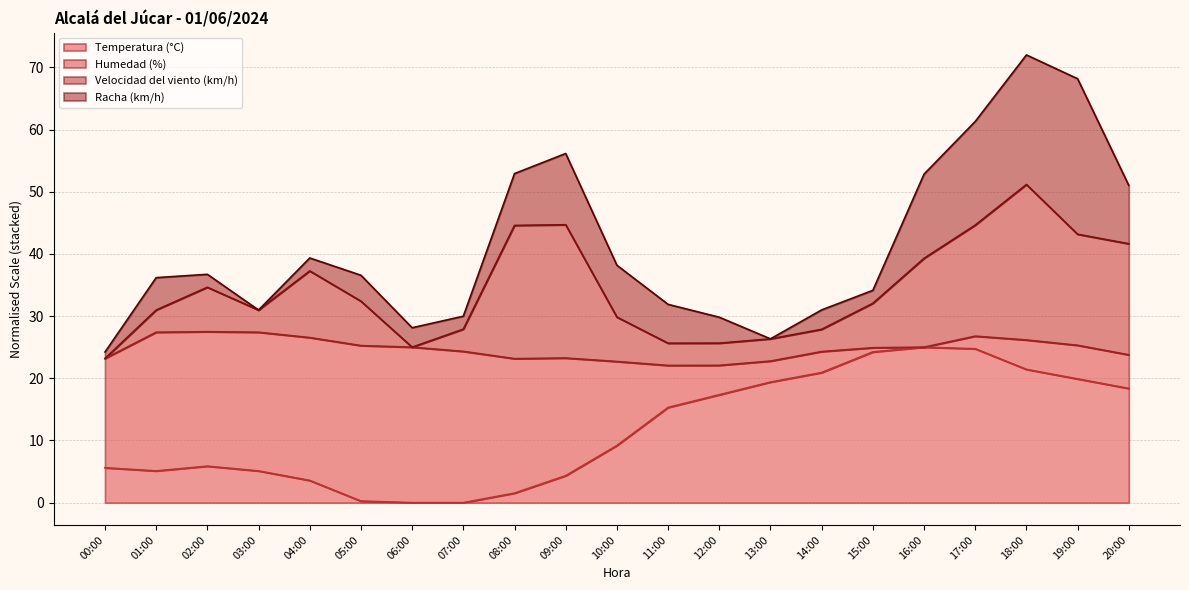

What is the total value across all series at 02:00?

36.7